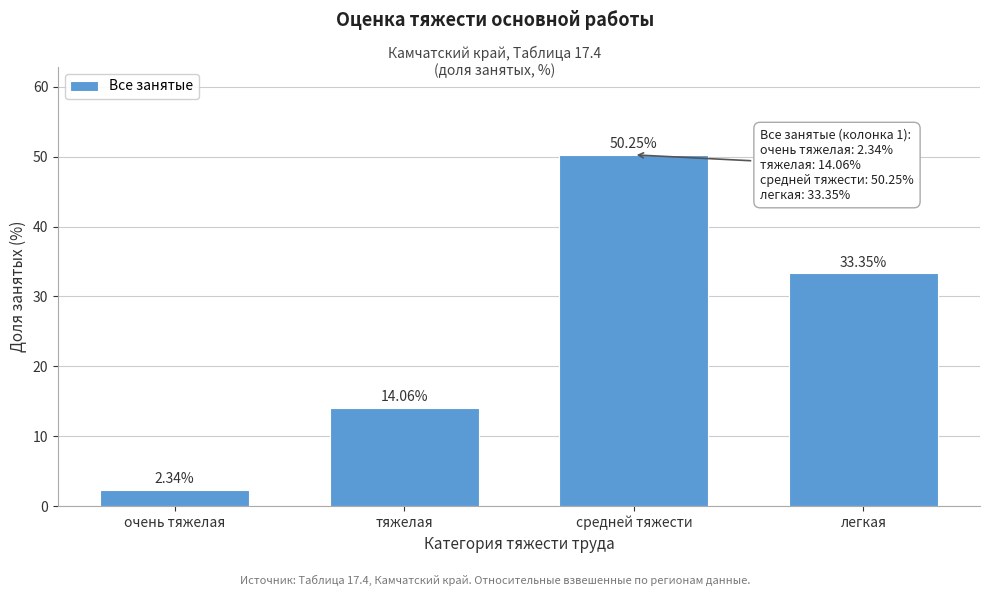

Which category has the highest value across all series?

средней тяжести